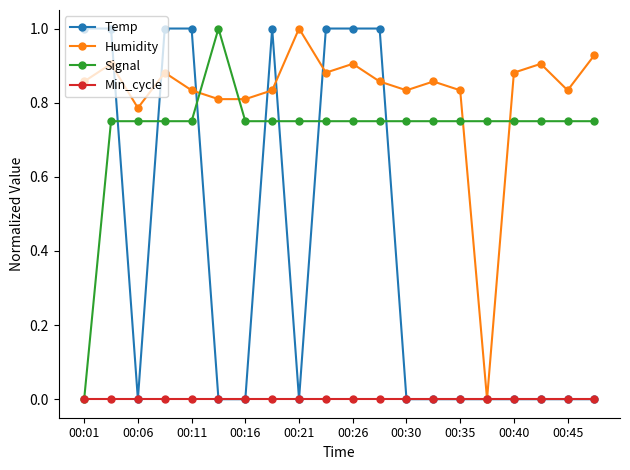

True or false: Signal has more than 0 points higher than both neighbors.

True